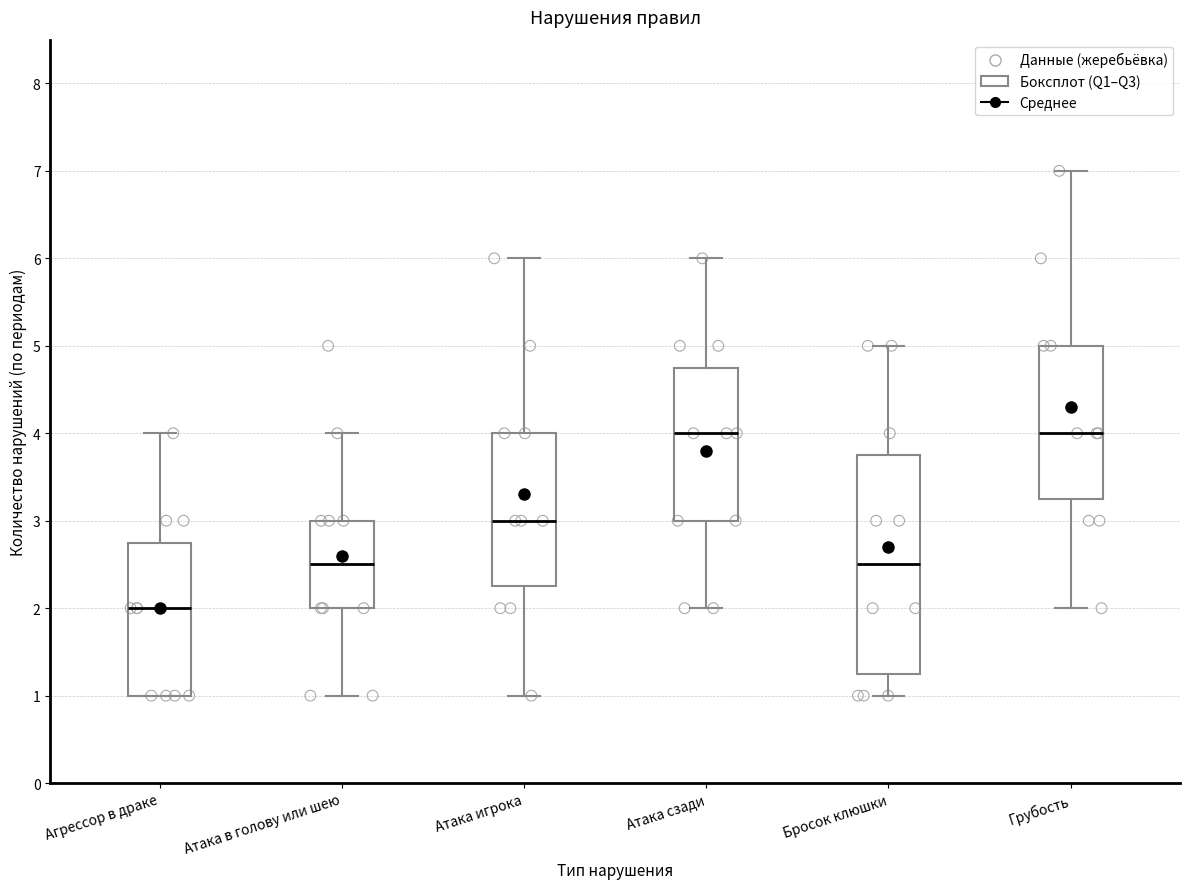

Reading left to right, transcribe this box plot: for each box, give where its median line is, the range the box spans, and where its two whiskers end, as read against the y-axis. The values are not printed on the chart, so give them approximately, as read against the axis.

Агрессор в драке: median 2.0, box 1.0 to 2.8, whiskers 1.0 to 4.0
Атака в голову или шею: median 2.5, box 2.0 to 3.0, whiskers 1.0 to 4.0
Атака игрока: median 3.0, box 2.3 to 4.0, whiskers 1.0 to 6.0
Атака сзади: median 4.0, box 3.0 to 4.8, whiskers 2.0 to 6.0
Бросок клюшки: median 2.5, box 1.3 to 3.8, whiskers 1.0 to 5.0
Грубость: median 4.0, box 3.3 to 5.0, whiskers 2.0 to 7.0